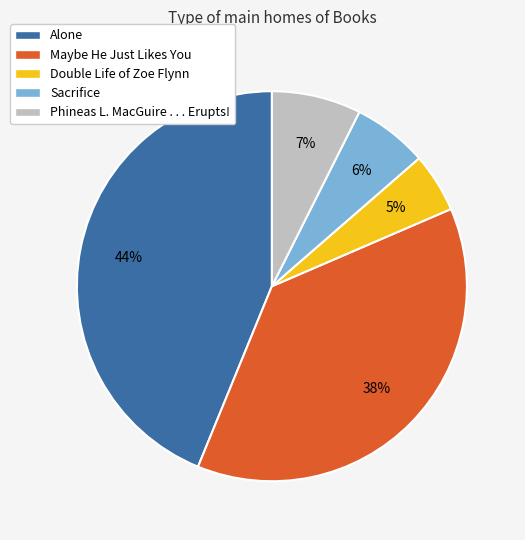

What percentage is the Alone slice, to the nearest percent?

44%